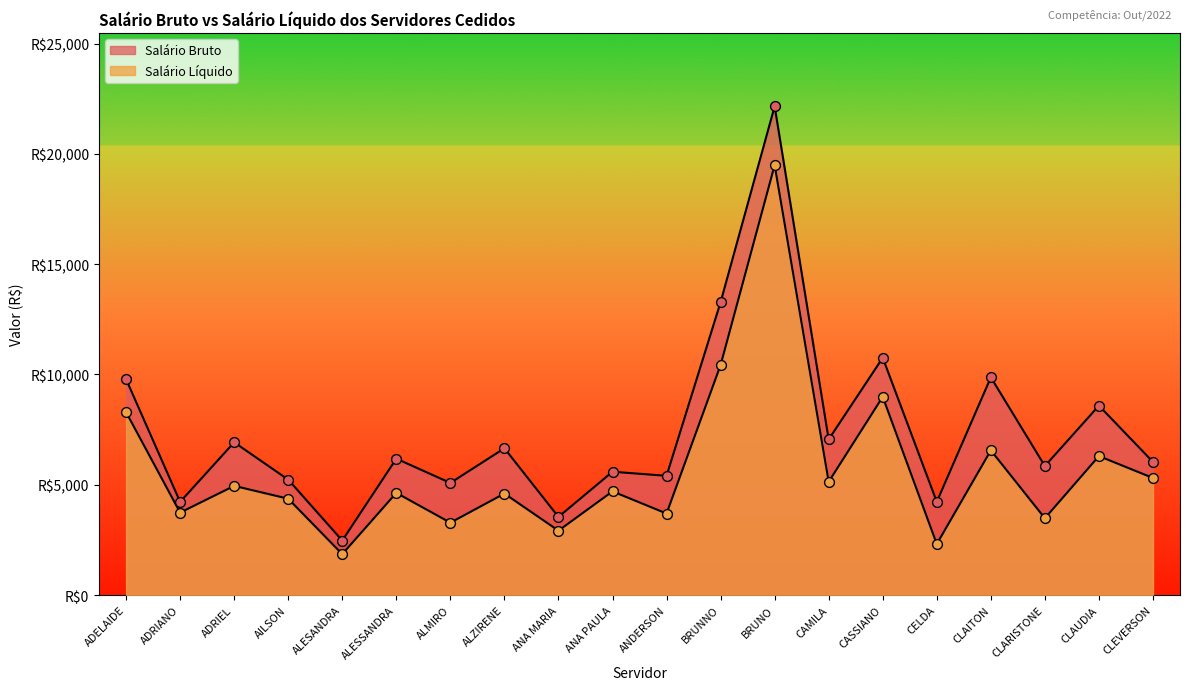

At how many categories does at least one series exceed 19084?

1